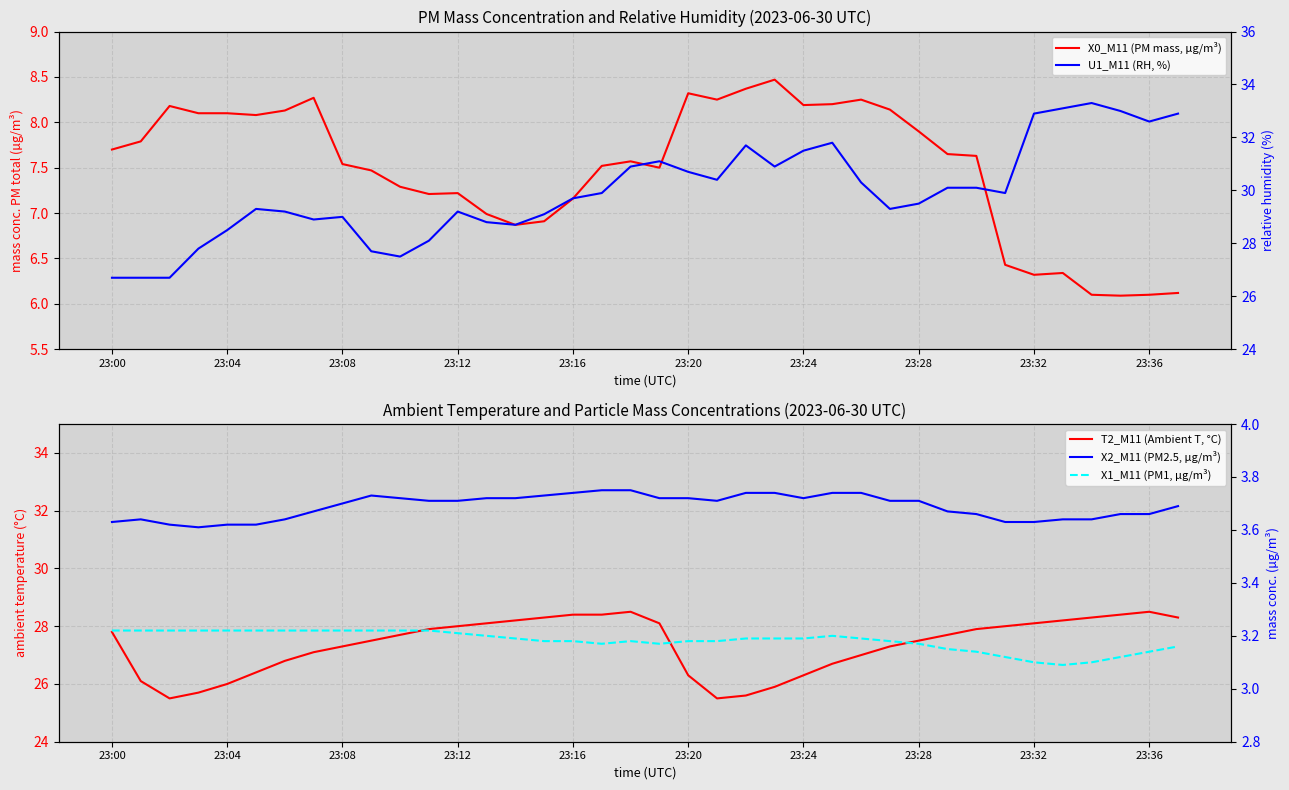

Reading left to right, transcribe all the data shown in this chart.

X0_M11 (PM mass, µg/m³): 7.7	7.8	8.2	8.1	8.1	8.1	8.1	8.3	7.5	7.5	7.3	7.2	7.2	7.0	6.9	6.9	7.2	7.5	7.6	7.5	8.3	8.2	8.4	8.5	8.2	8.2	8.2	8.1	7.9	7.7	7.6	6.4	6.3	6.3	6.1	6.1	6.1	6.1
T2_M11 (Ambient T, °C): 27.8	26.1	25.5	25.7	26.0	26.4	26.8	27.1	27.3	27.5	27.7	27.9	28.0	28.1	28.2	28.3	28.4	28.4	28.5	28.1	26.3	25.5	25.6	25.9	26.3	26.7	27.0	27.3	27.5	27.7	27.9	28.0	28.1	28.2	28.3	28.4	28.5	28.3
U1_M11 (RH, %): 26.7	26.7	26.7	27.8	28.5	29.3	29.2	28.9	29.0	27.7	27.5	28.1	29.2	28.8	28.7	29.1	29.7	29.9	30.9	31.1	30.7	30.4	31.7	30.9	31.5	31.8	30.3	29.3	29.5	30.1	30.1	29.9	32.9	33.1	33.3	33.0	32.6	32.9
X2_M11 (PM2.5, µg/m³): 3.6	3.6	3.6	3.6	3.6	3.6	3.6	3.7	3.7	3.7	3.7	3.7	3.7	3.7	3.7	3.7	3.7	3.8	3.8	3.7	3.7	3.7	3.7	3.7	3.7	3.7	3.7	3.7	3.7	3.7	3.7	3.6	3.6	3.6	3.6	3.7	3.7	3.7
X1_M11 (PM1, µg/m³): 3.2	3.2	3.2	3.2	3.2	3.2	3.2	3.2	3.2	3.2	3.2	3.2	3.2	3.2	3.2	3.2	3.2	3.2	3.2	3.2	3.2	3.2	3.2	3.2	3.2	3.2	3.2	3.2	3.2	3.1	3.1	3.1	3.1	3.1	3.1	3.1	3.1	3.2